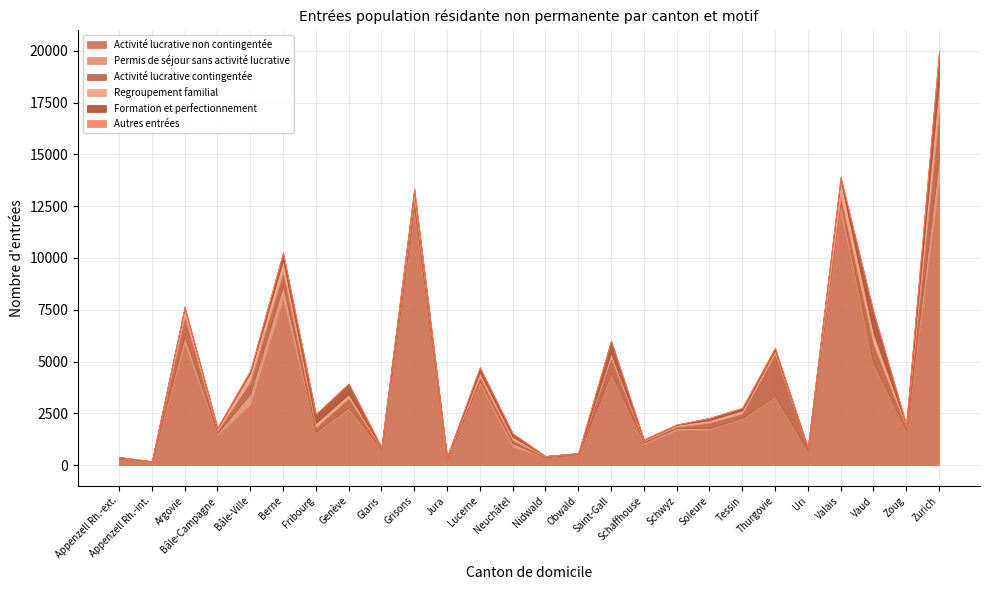

Reading left to right, what are all the values shown in this chart?

Activité lucrative non contingentée: 311	165	5826	1439	2900	7961	1574	2670	675	12120	318	3892	869	369	507	4374	997	1675	1720	2229	3297	714	12210	4725	1662	13520
Permis de séjour sans activité lucrative: 13	11	378	114	541	708	40	100	69	303	9	163	186	15	20	81	91	110	65	53	54	17	428	157	28	1313
Activité lucrative contingentée: 16	1	970	100	590	662	209	459	70	450	32	192	154	26	39	702	77	75	253	208	2026	100	313	947	146	2230
Regroupement familial: 29	12	395	119	419	561	215	192	55	322	42	234	156	29	12	243	53	77	133	151	159	24	801	554	105	1397
Formation et perfectionnement: 27	0	84	42	117	375	429	518	11	164	3	248	170	3	4	619	23	25	108	123	125	3	173	1034	30	1538
Autres entrées: 0	0	2	0	4	8	2	3	0	5	1	0	3	0	0	1	1	2	1	2	2	0	8	4	2	13